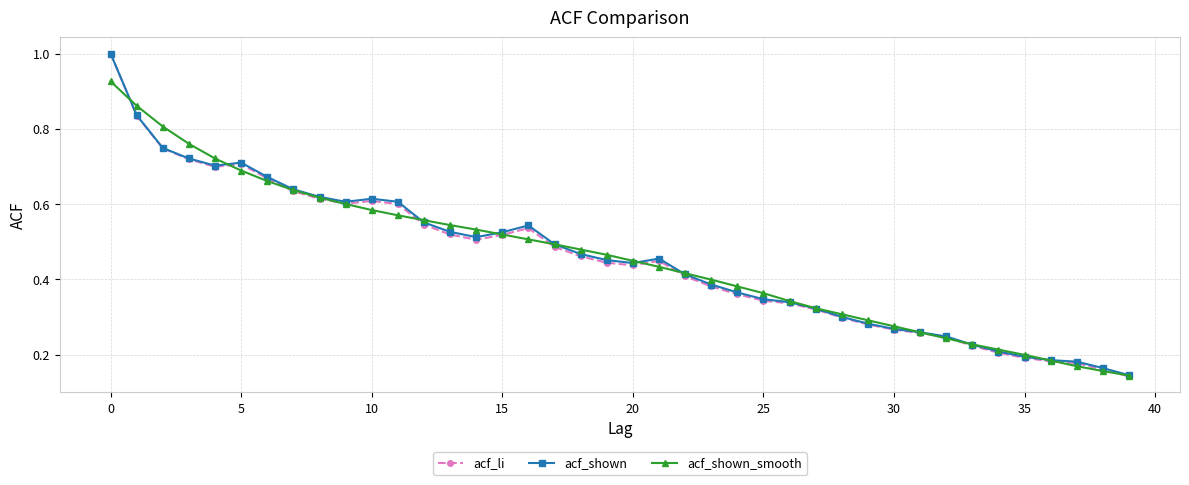

Which series has the largest range (max minus min)?

acf_li